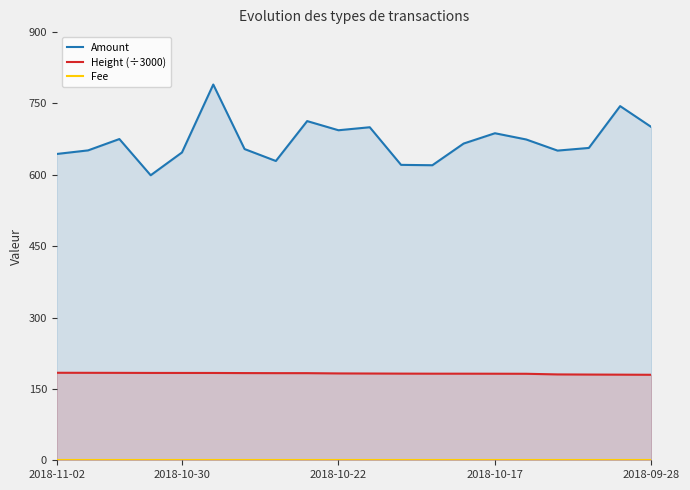

What is the greatest value displayed?

789.8